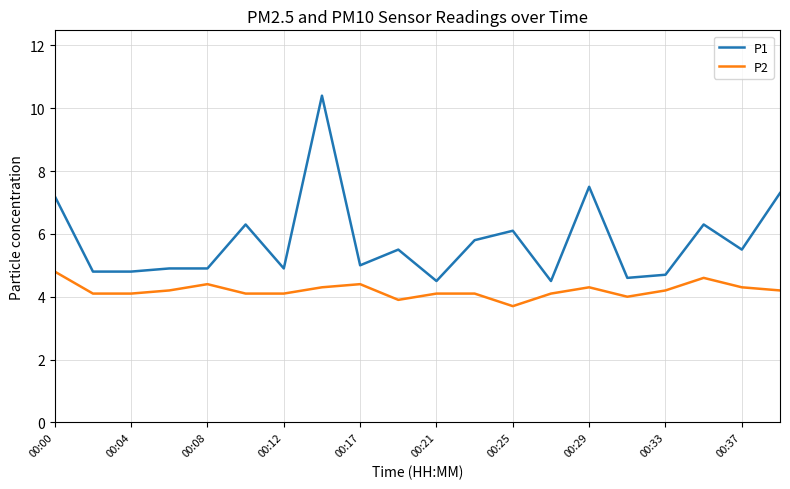

Which series has the largest range (max minus min)?

P1